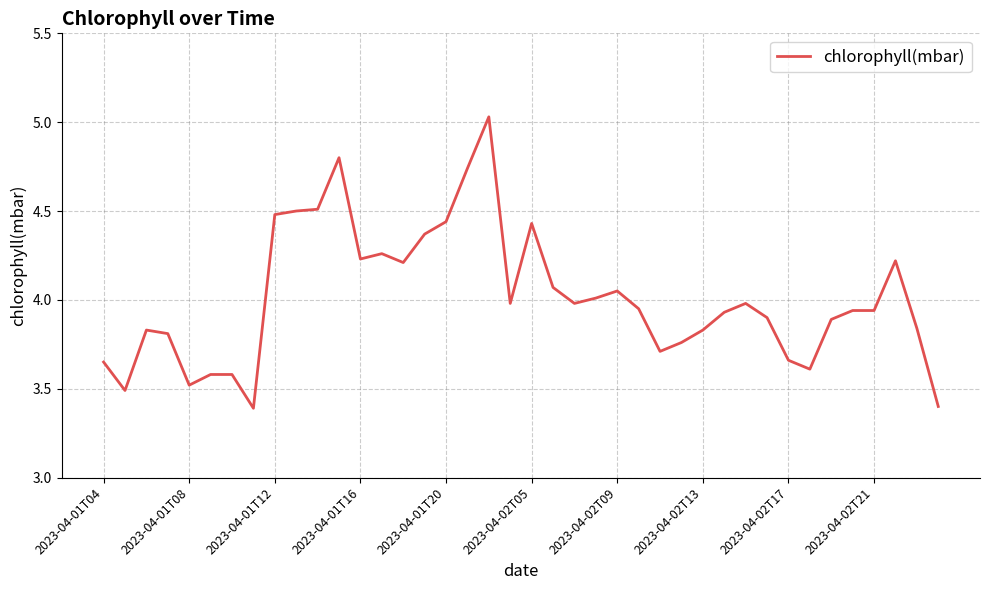

What is the sum of all values?

160.5